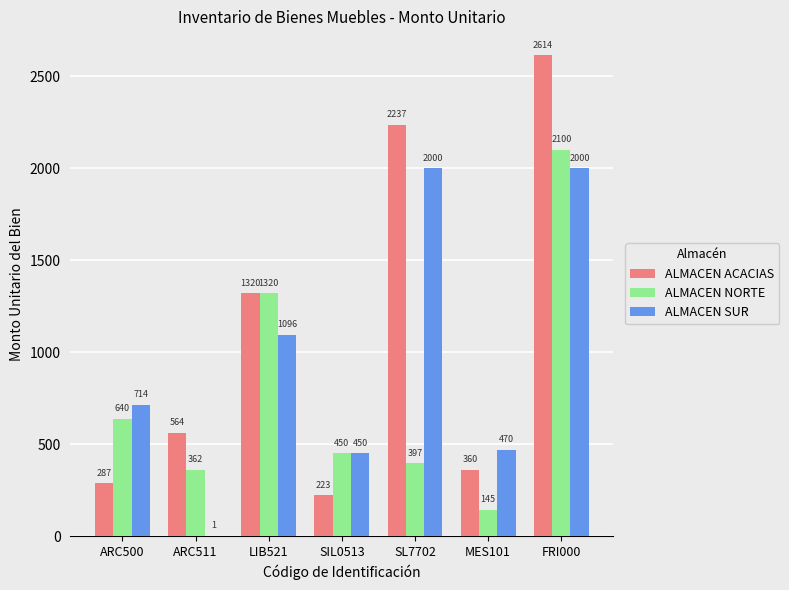

Where is ALMACEN SUR nearest to the value 1000?

LIB521